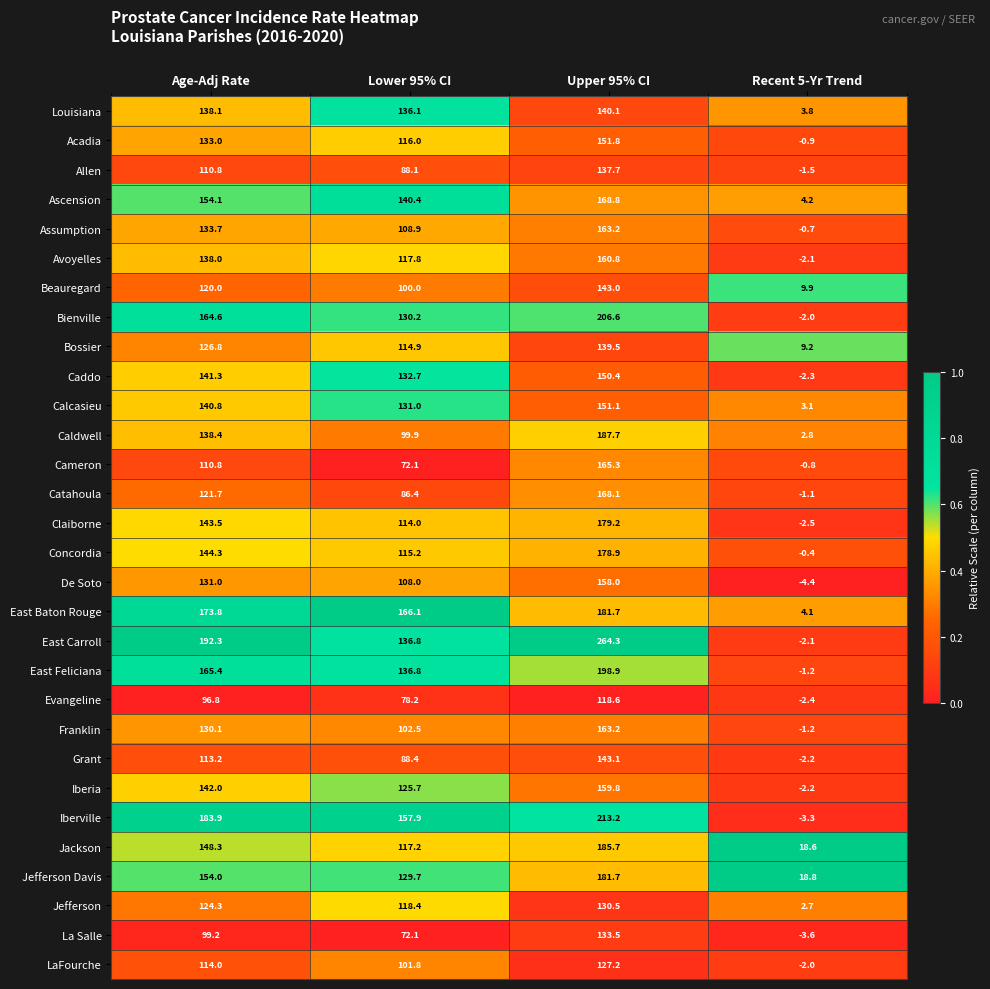

What is the sum of all Evangeline values?

291.2